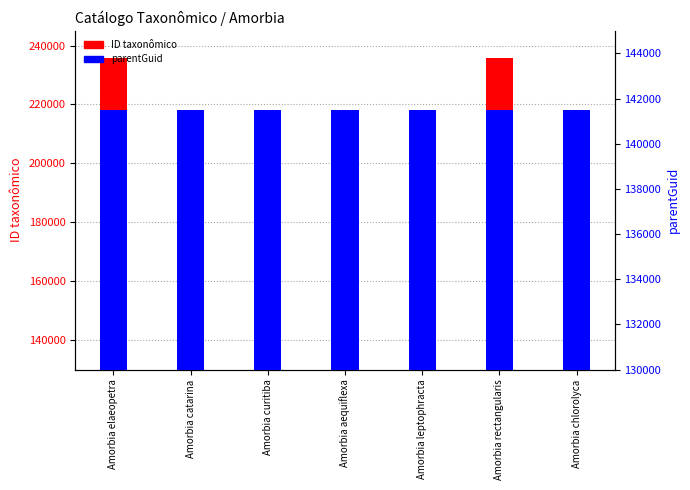

At which category does the chart reach its minimum across all series?

Amorbia aequiflexa